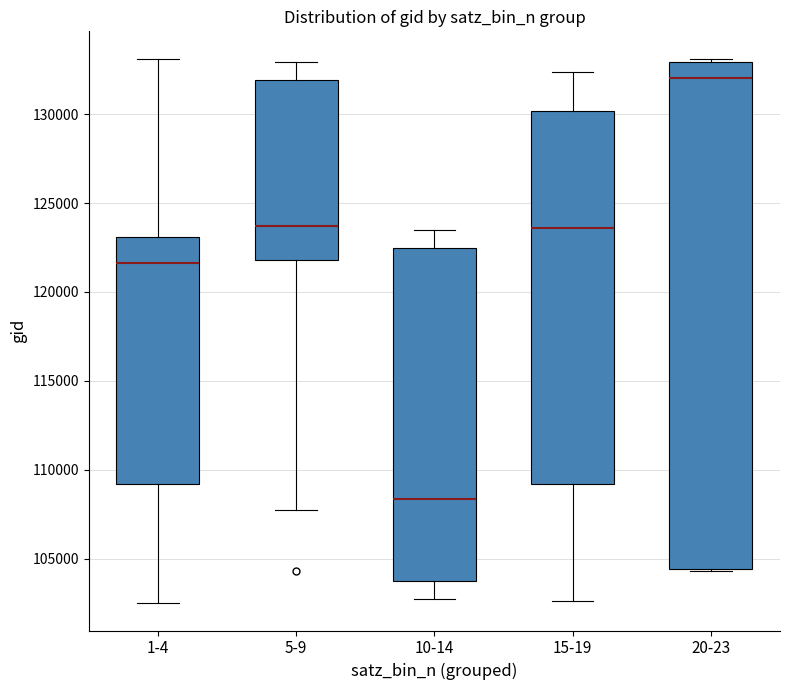

Which box's median line is the highest?

20-23